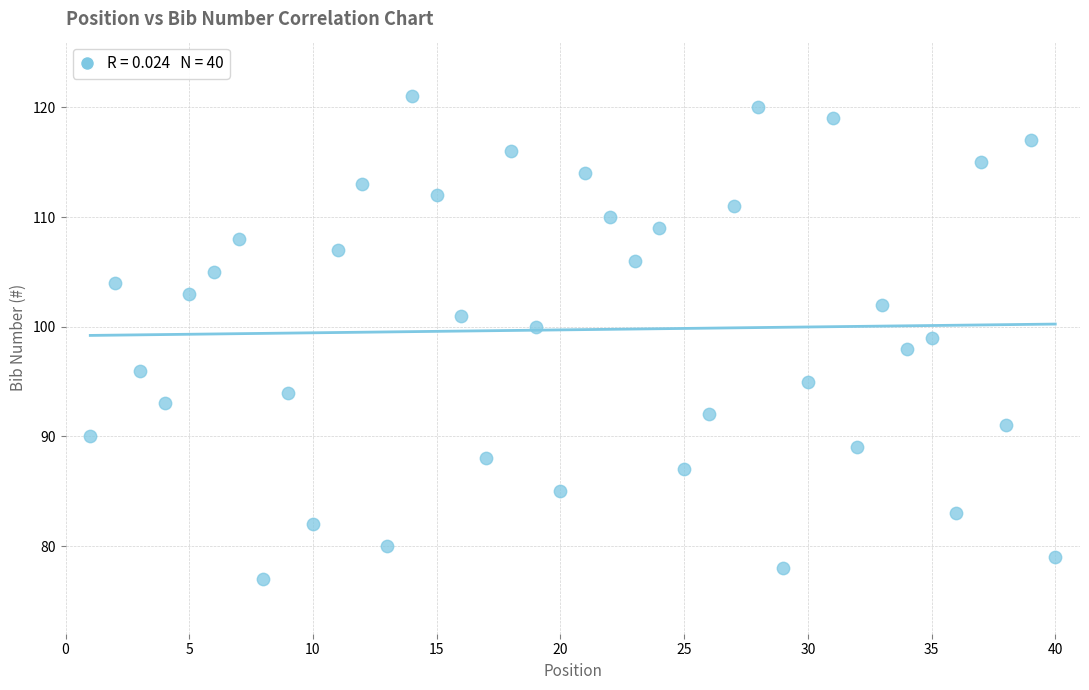

What is the range of Y values (max minus min)?

44